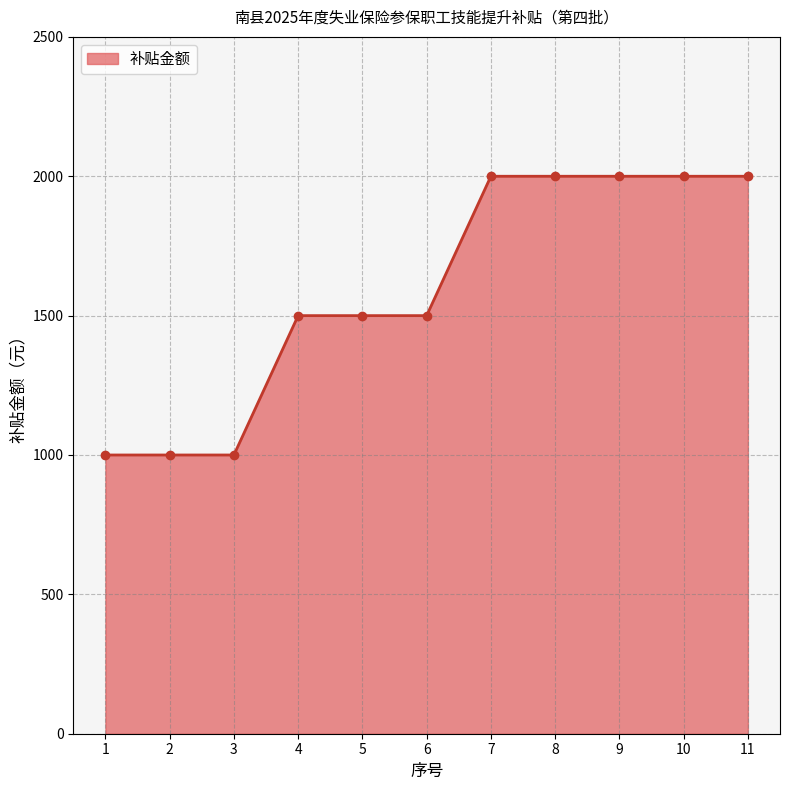

What is the ratio of the value at 8 to the value at 3?

2.0